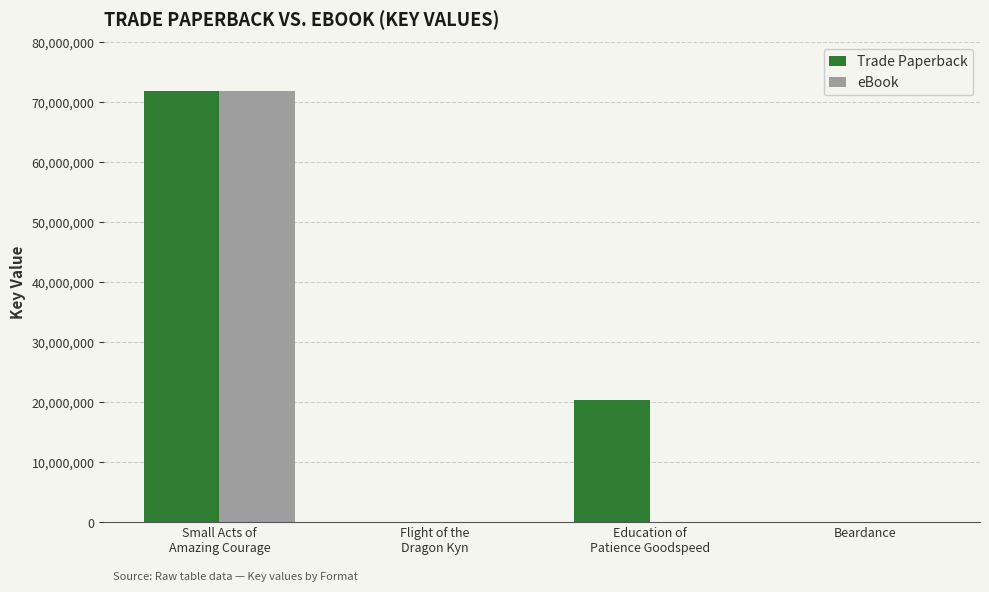

At which label does Trade Paperback reach its peak?

Small Acts of
Amazing Courage